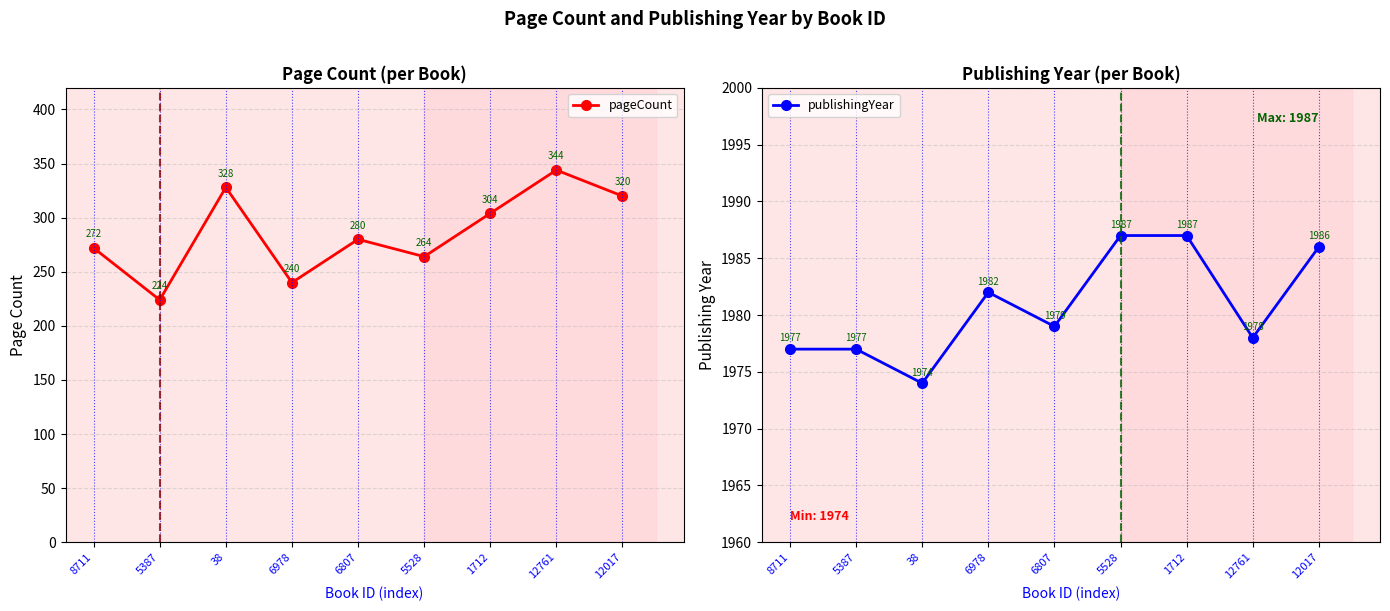

How many values in the publishingYear series are below 1979?

4